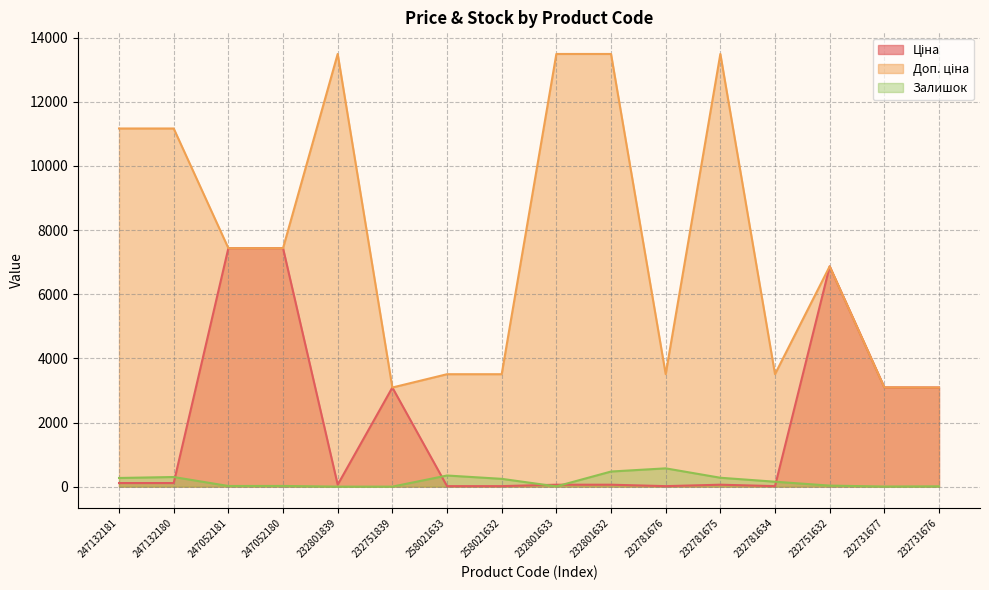

Which series has the largest total across all categories?

Доп. ціна